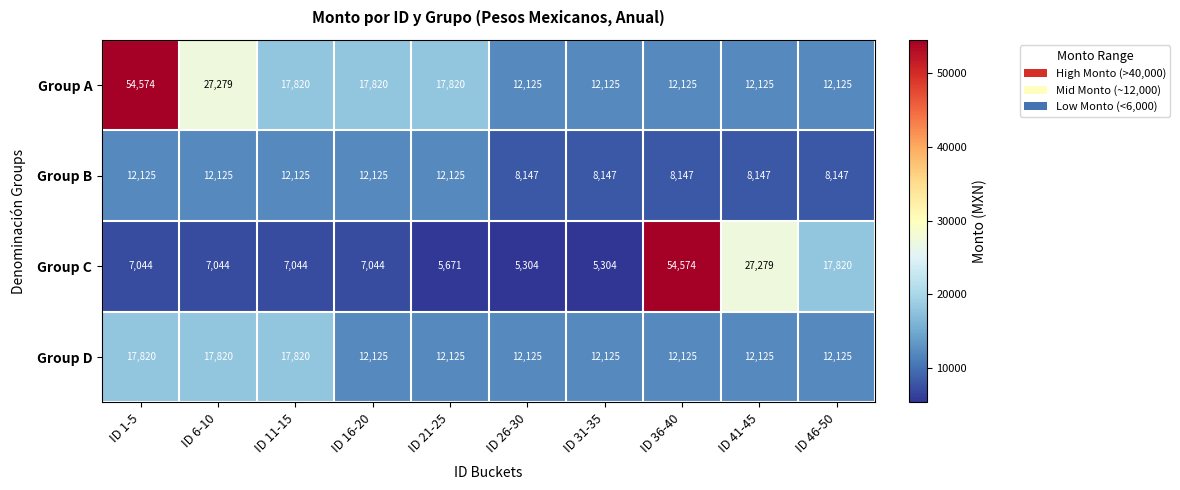

What is the difference between the maximum and second lowest values in the Group D series?

5695